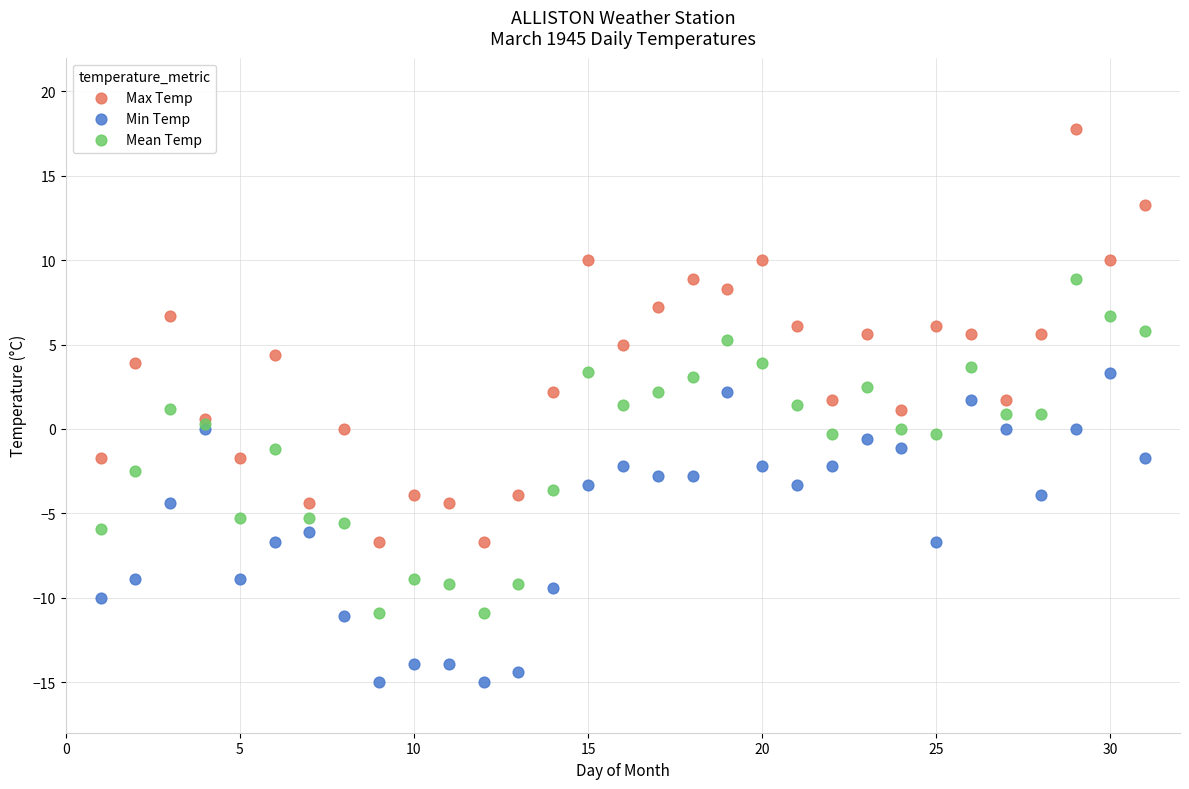

Which series reaches the maximum Y coordinate?

Max Temp